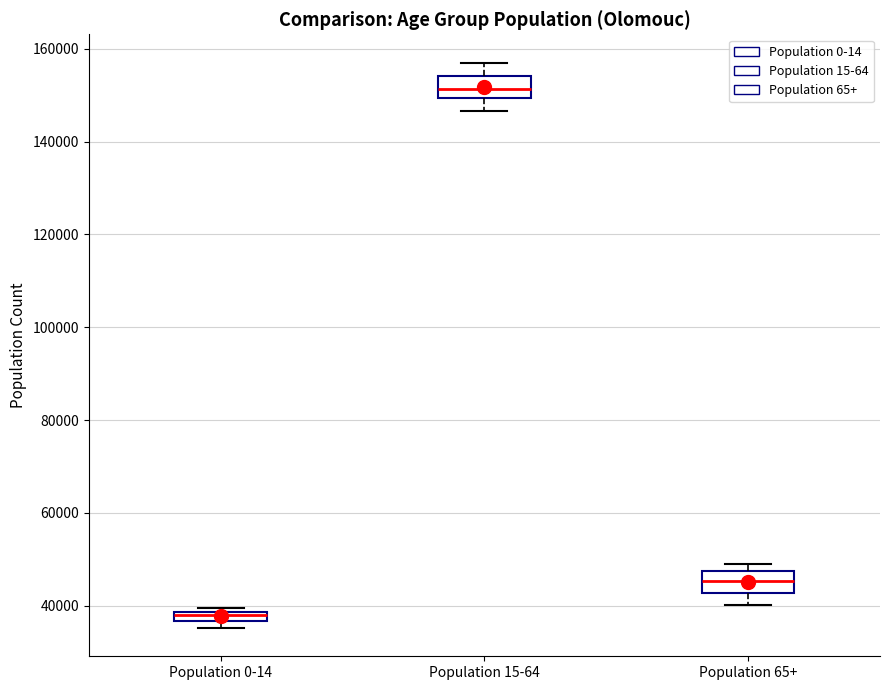

Where does the lower whisker of the box for Population 15-64 end on the y-axis? The values are not printed on the chart, so give them approximately, as read against the axis.

146000